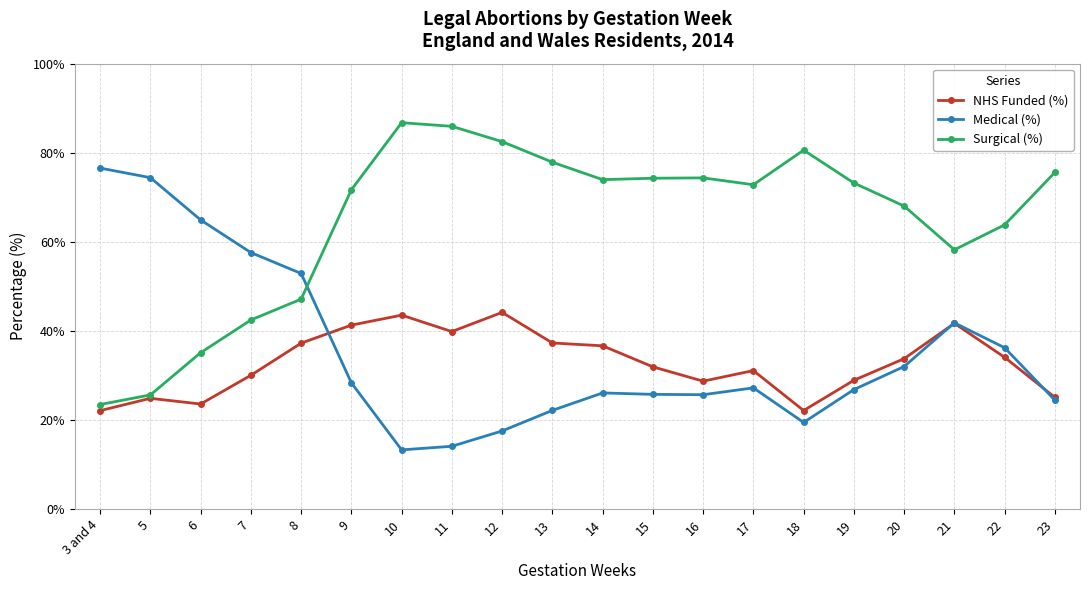

What position from the right is 9?

15